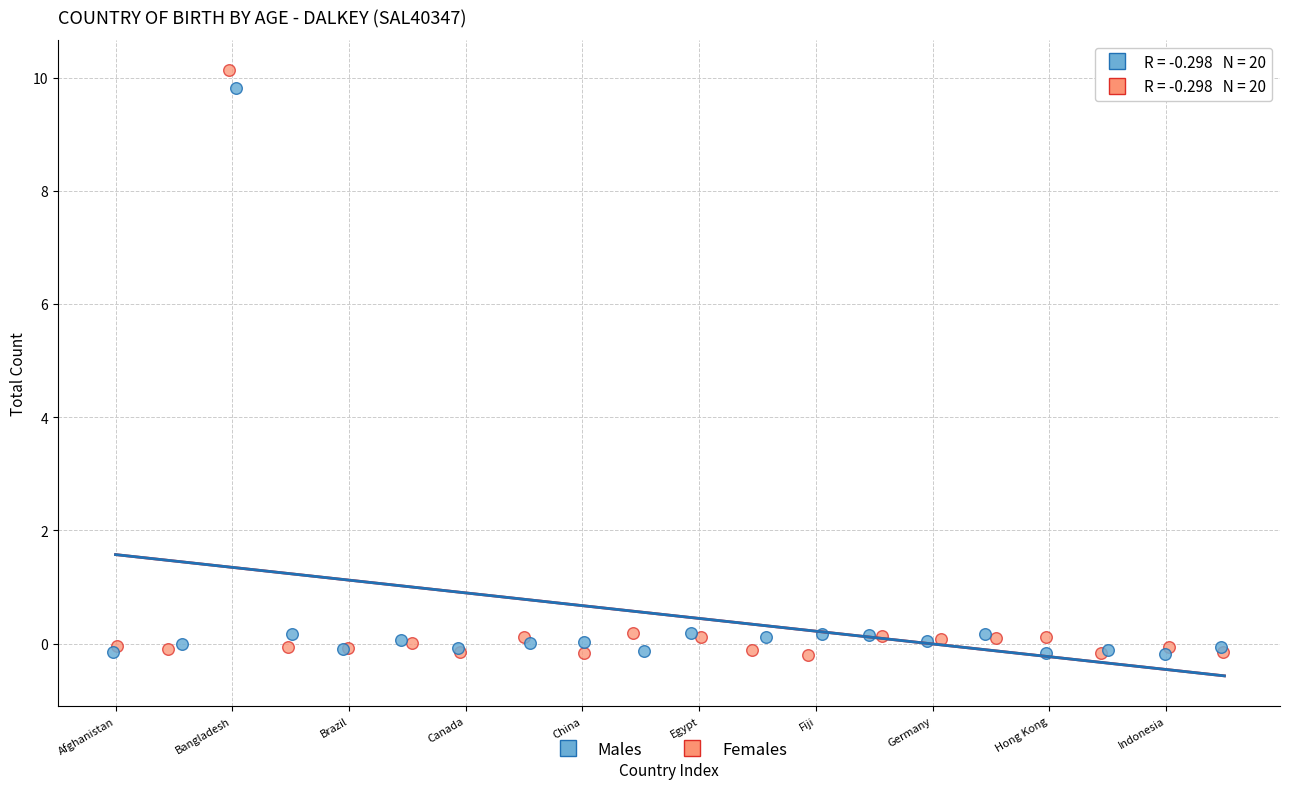

Which series has the largest Y range (max minus min)?

Females